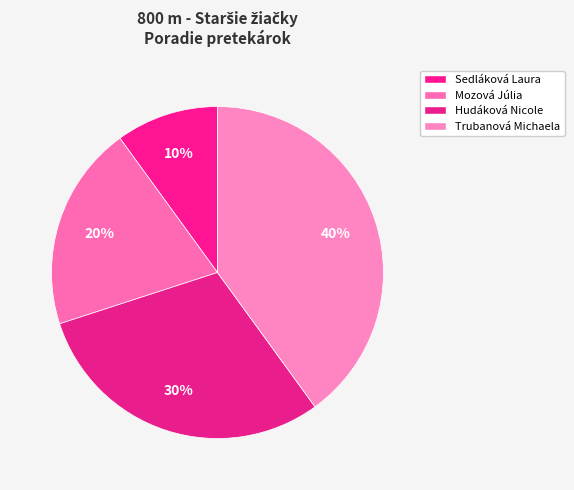

Which category has the biggest portion of the pie?

Trubanová Michaela